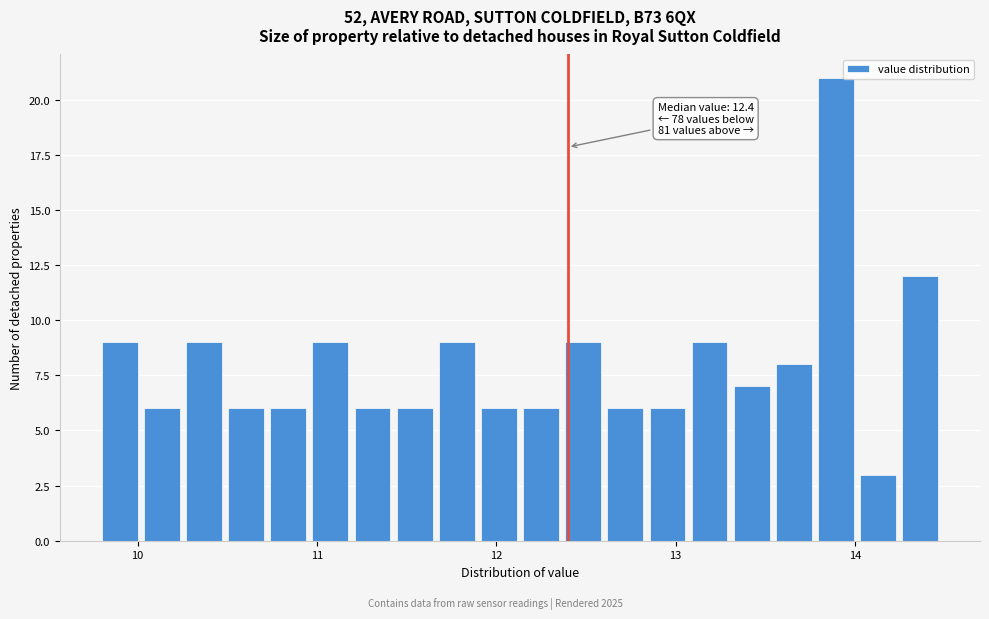

Read against the x-axis, roughly where is the centre of the tallest bar?

13.9